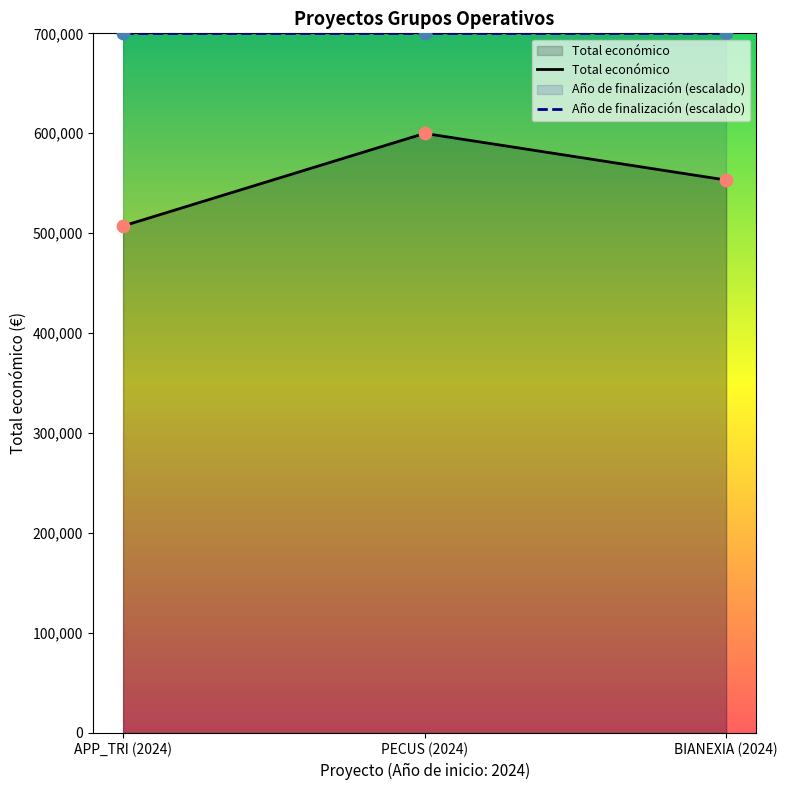

Which has a higher value, APP_TRI (2024) or BIANEXIA (2024)?

BIANEXIA (2024)